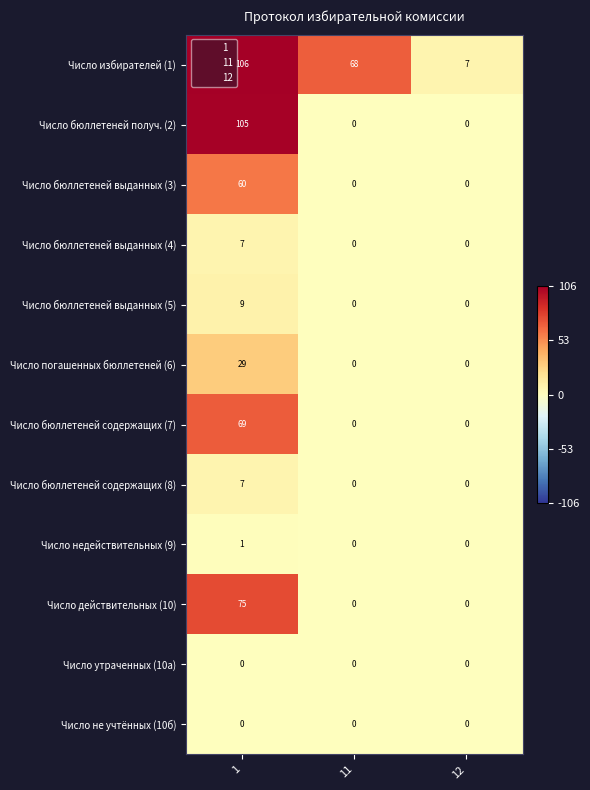

Is it true that Число избирателей (1) equals 68 at 11?

True